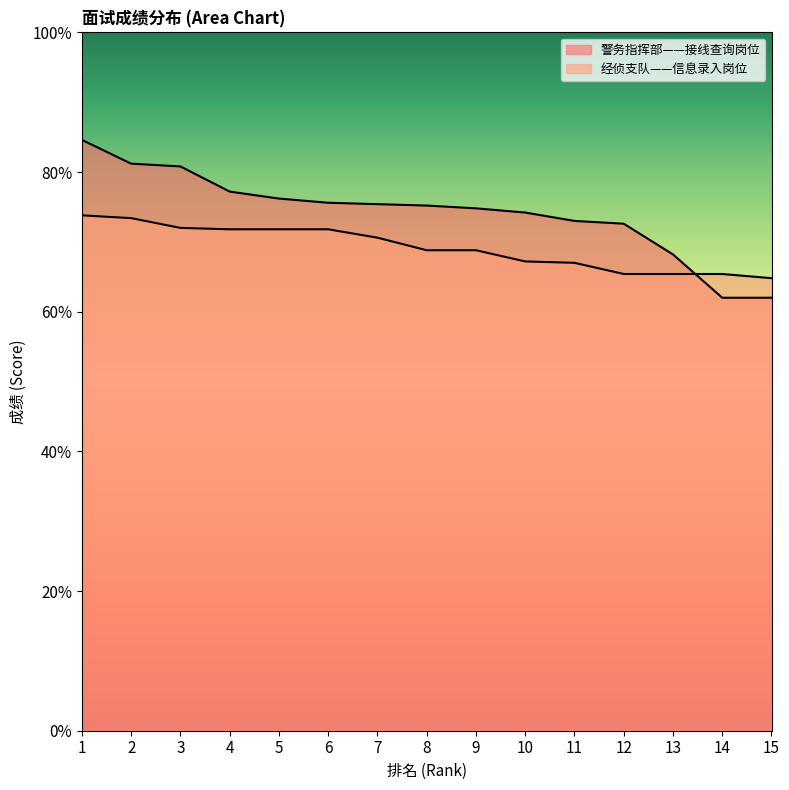

Count the number of categories in the chart.

15